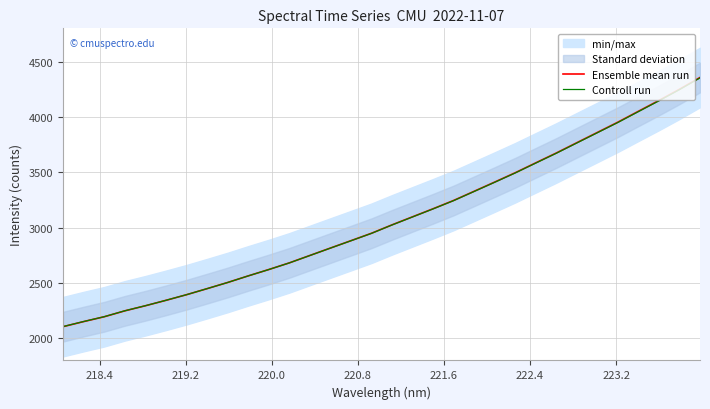

What is the maximum value for Ensemble mean run?

4356.0